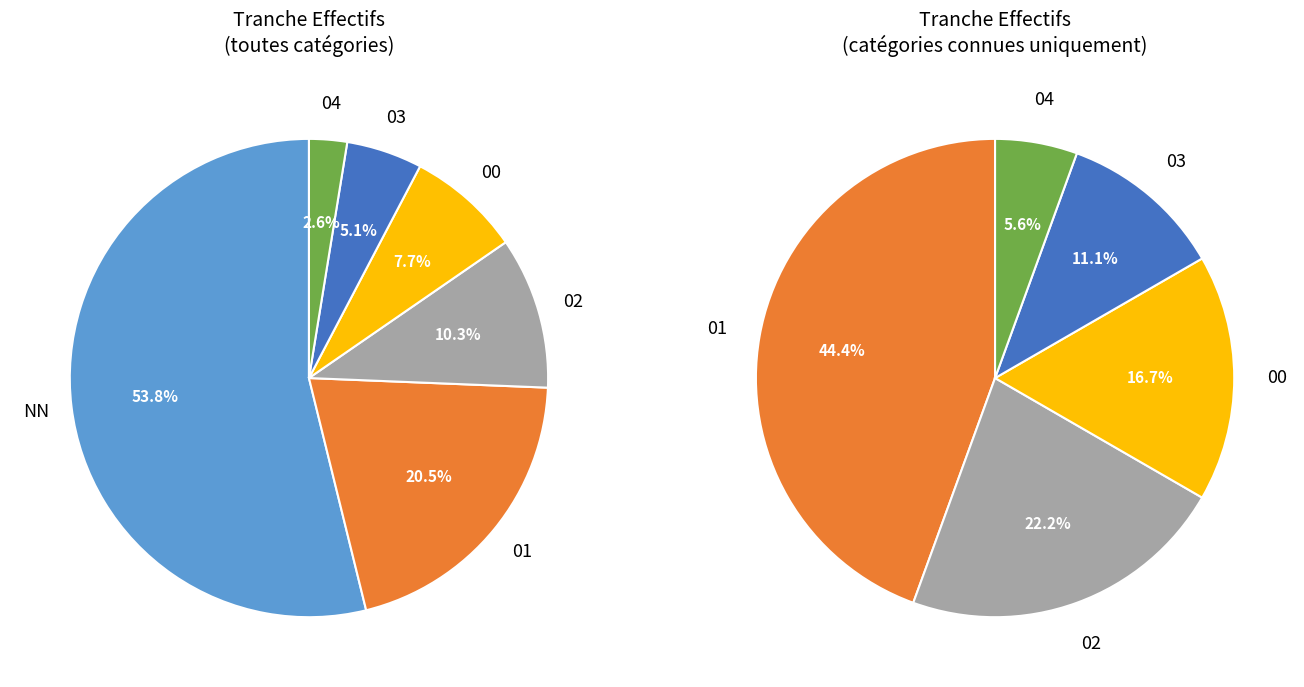

Is the sum of 00 and 04 greater than half?

No